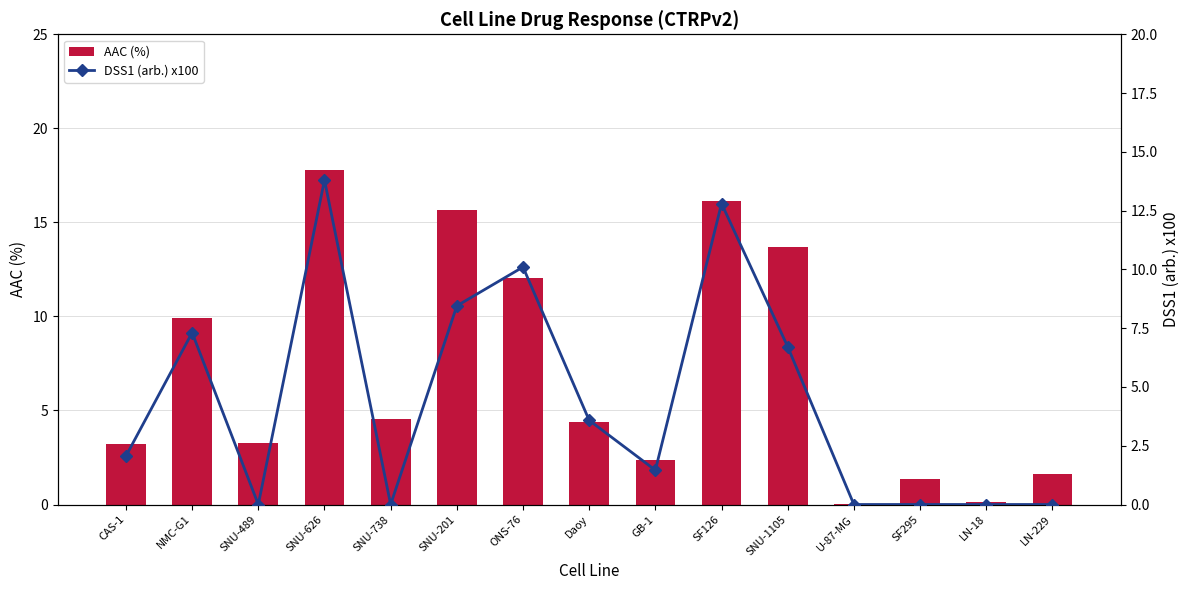

Does the chart contain stacked bars?

No